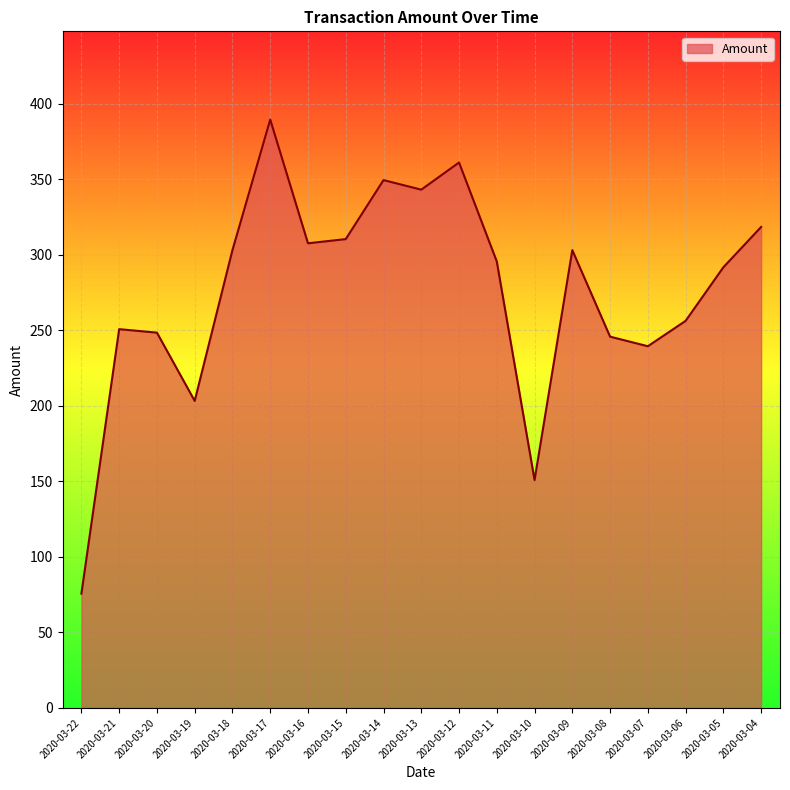

Which has a higher value, 2020-03-08 or 2020-03-19?

2020-03-08